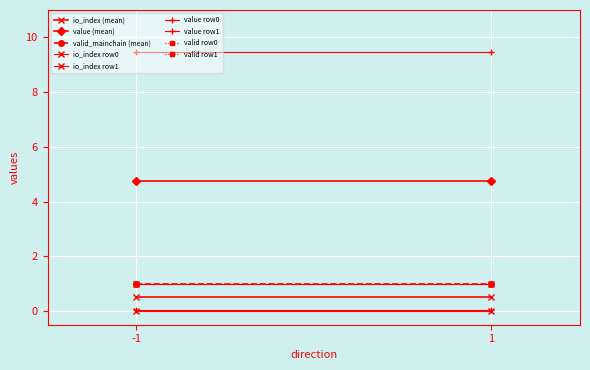

Which series has the largest total across all categories?

value